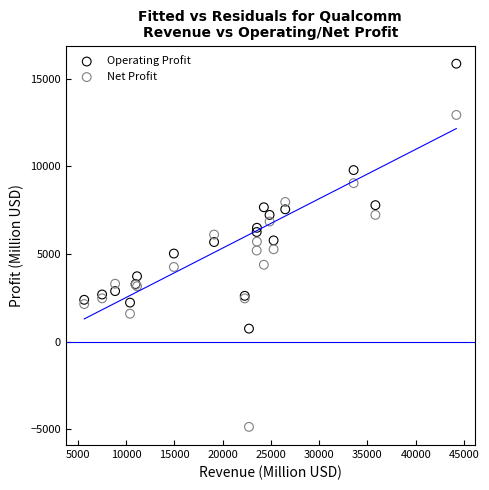

What is the X range (max minus min) for the scatter plot?

38527